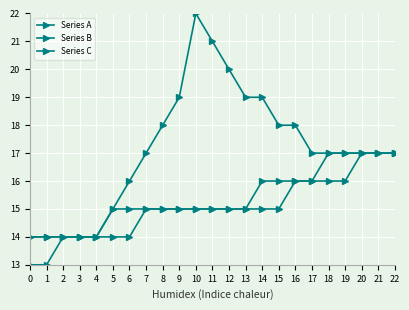

How many categories are shown in the chart?

23